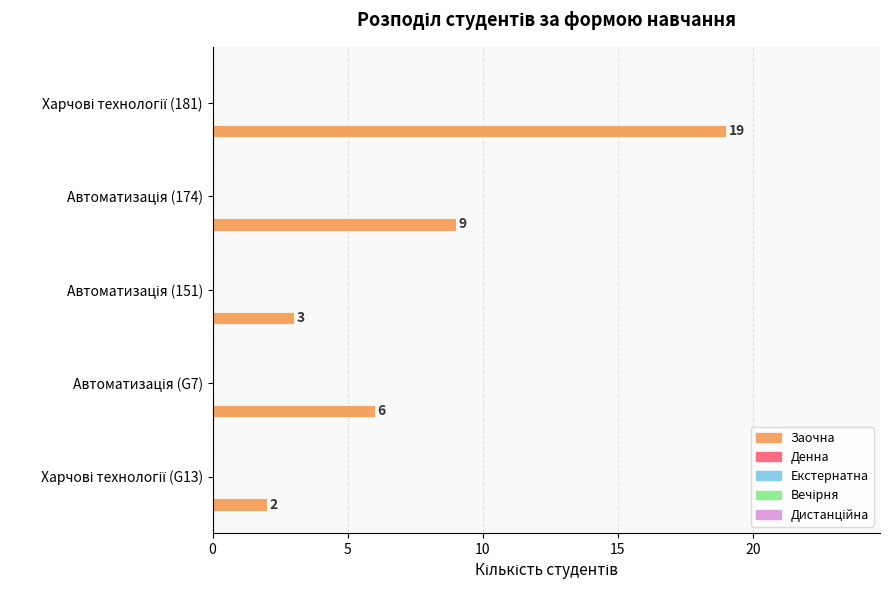

Reading top to bottom, transcribe all the data shown in this chart.

19	9	3	6	2